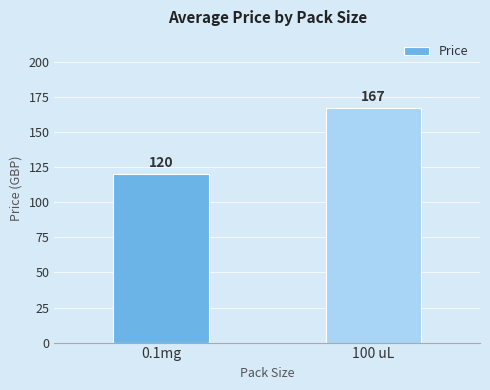

Are the bars horizontal?

No